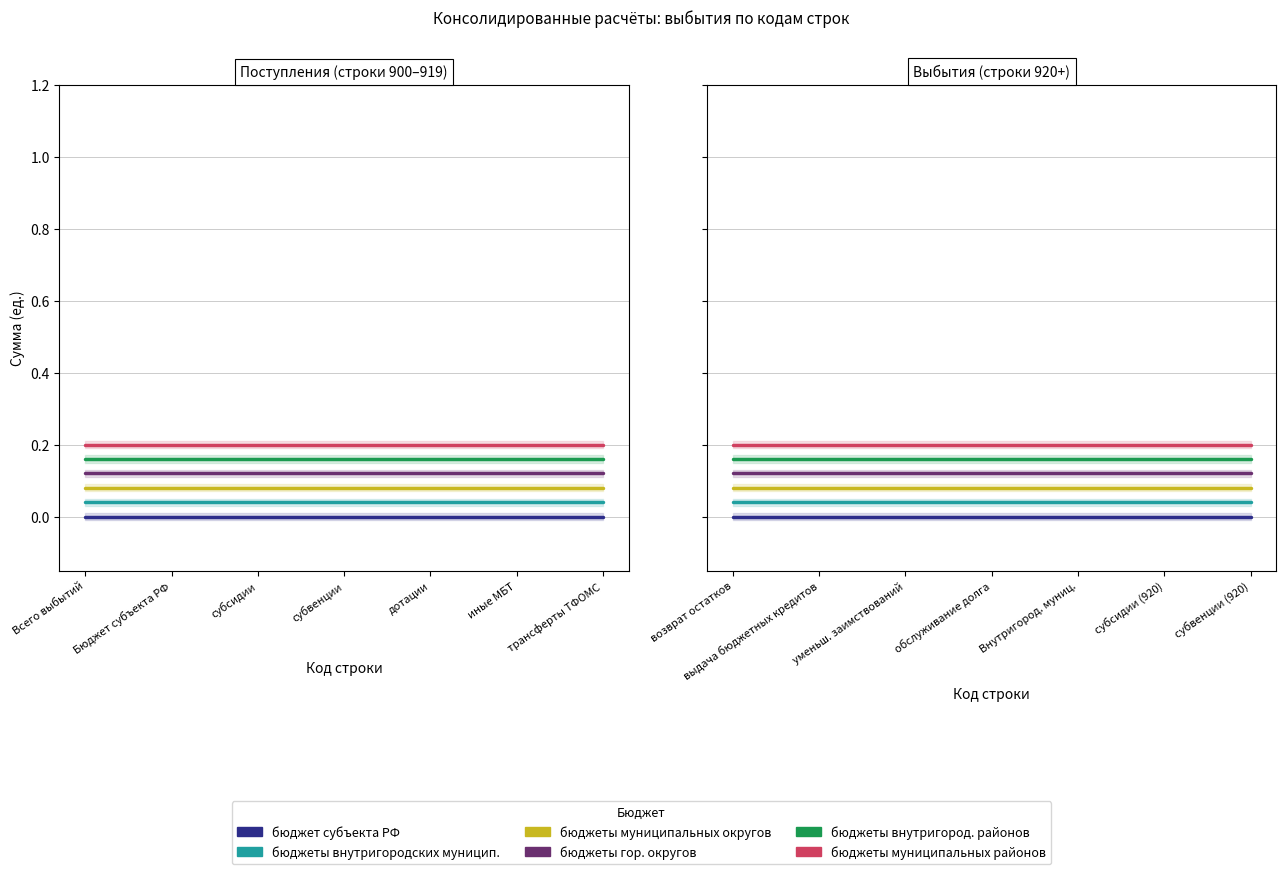

At which category is the sum across all series the highest?

Всего выбытий